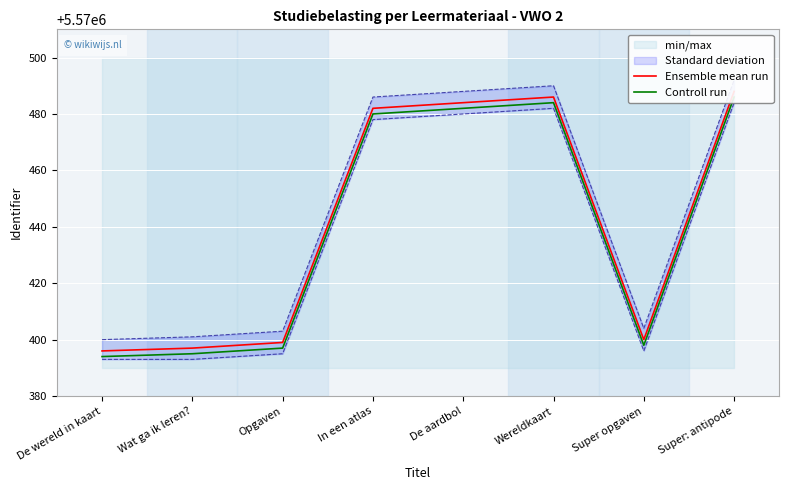

List the series in order of their peak value, lowest first.

Controll run, Ensemble mean run